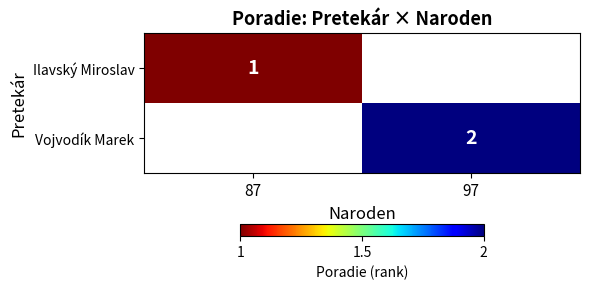

True or false: Vojvodík Marek has a value of 3 at 97.

False